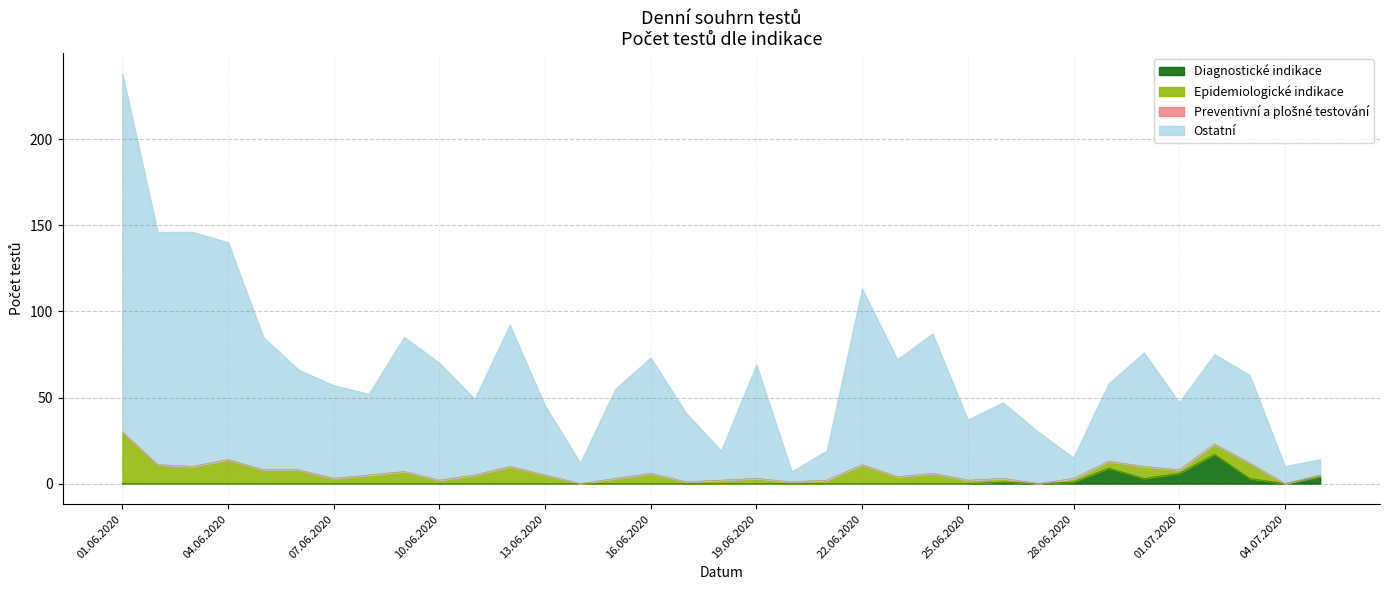

Does the chart display data point markers on the line(s)?

No